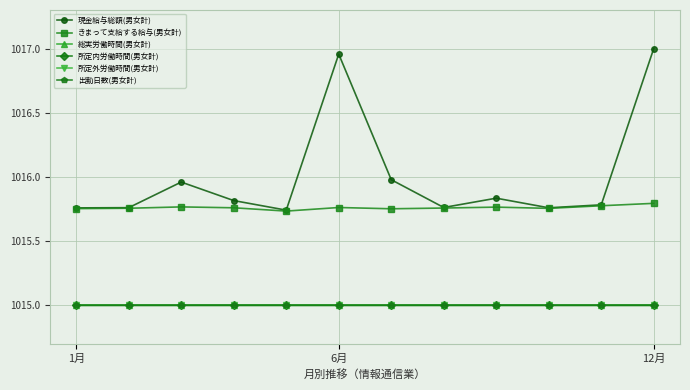

True or false: 現金給与総額(男女計) has more than 1 interior local peaks.

True